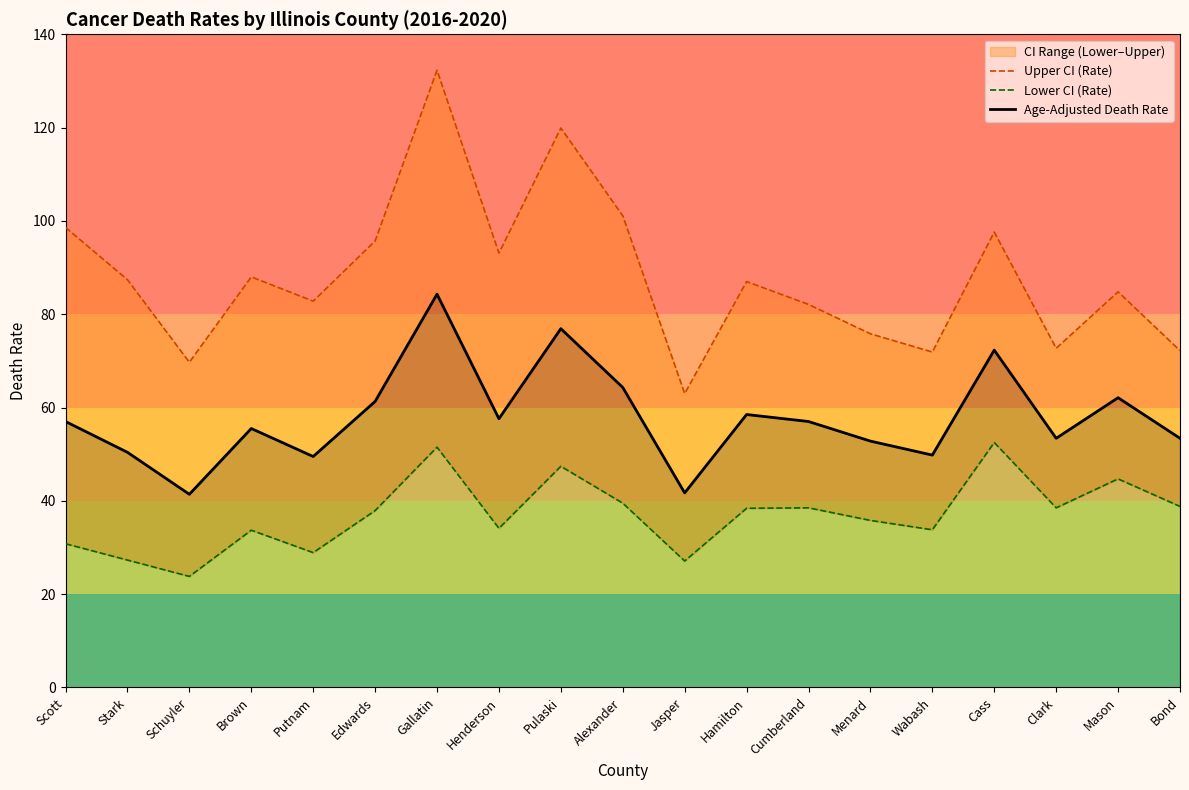

Which series has the largest range (max minus min)?

Upper CI (Rate)